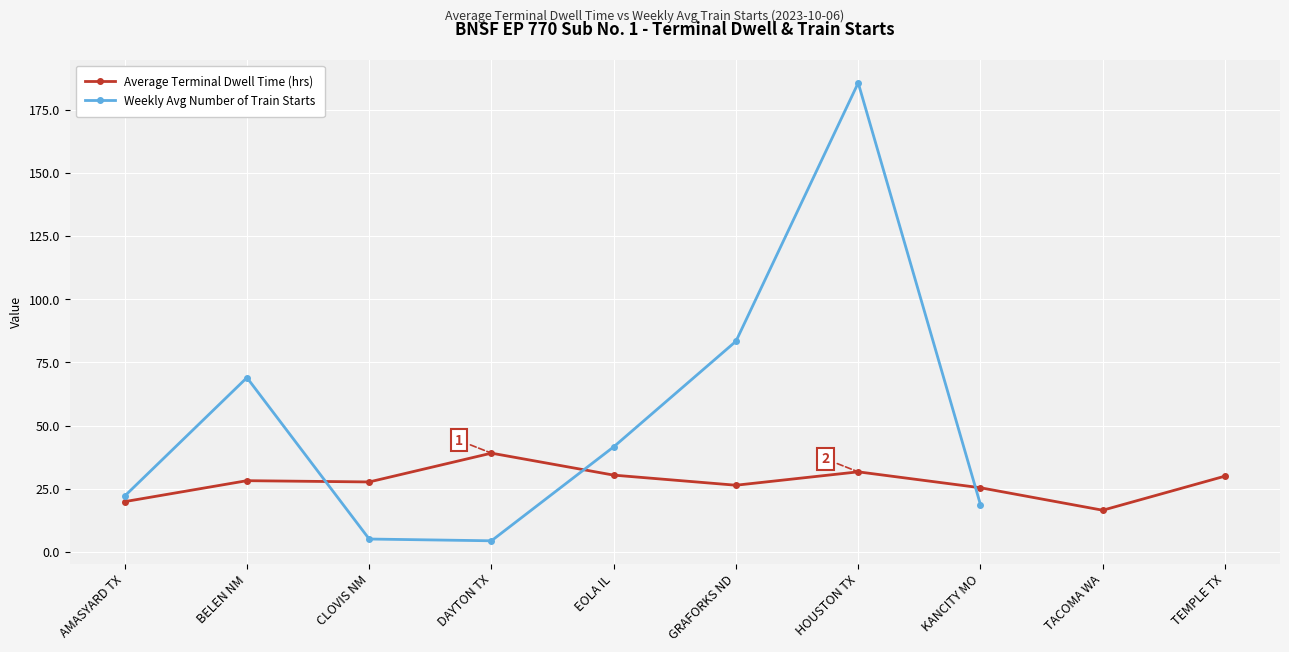

Read the Average Terminal Dwell Time (hrs) value at HOUSTON TX.

31.7